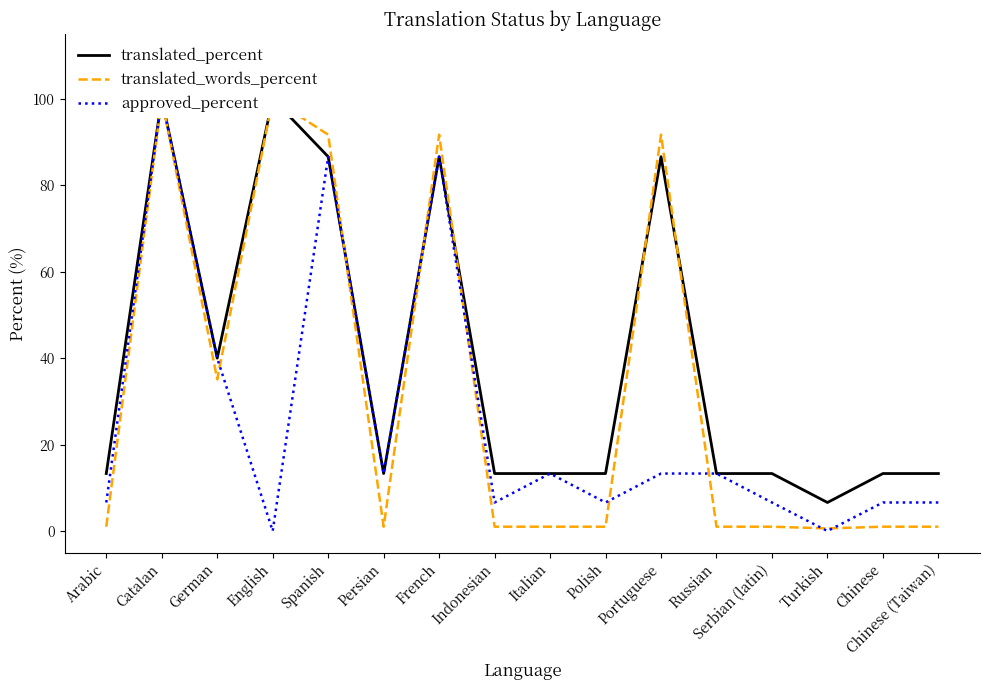

What is the difference between the highest and lowest values at Spanish?

5.1